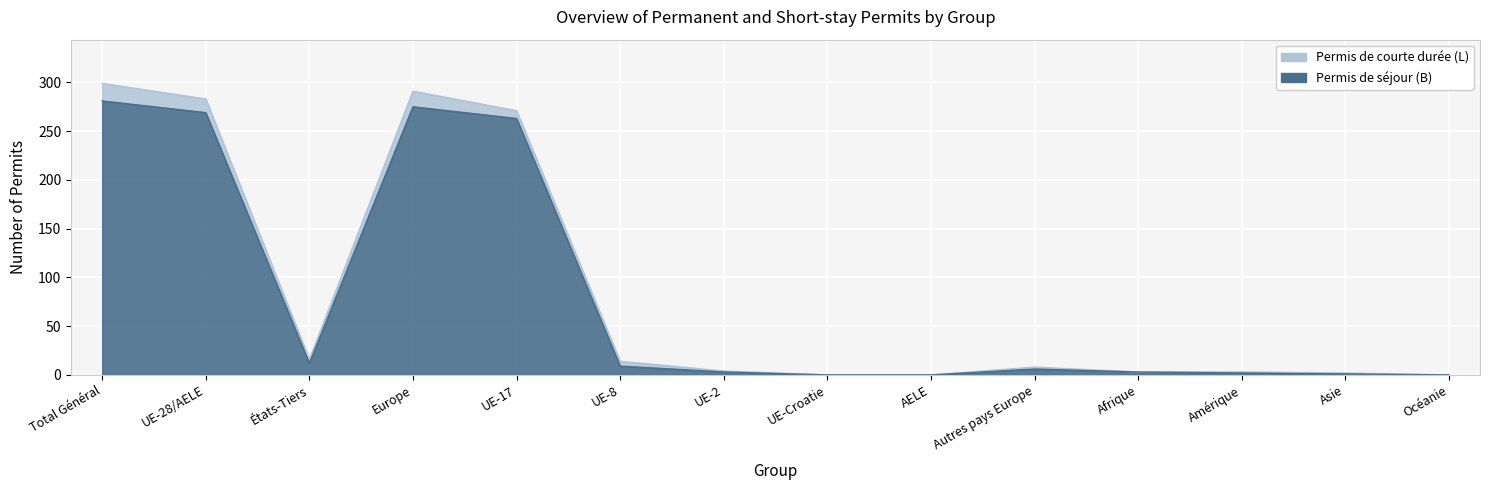

List the labels in order of value, smallest first.

UE-Croatie, AELE, Océanie, Asie, Amérique, UE-2, Afrique, Autres pays Europe, UE-8, États-Tiers, UE-17, UE-28/AELE, Europe, Total Général